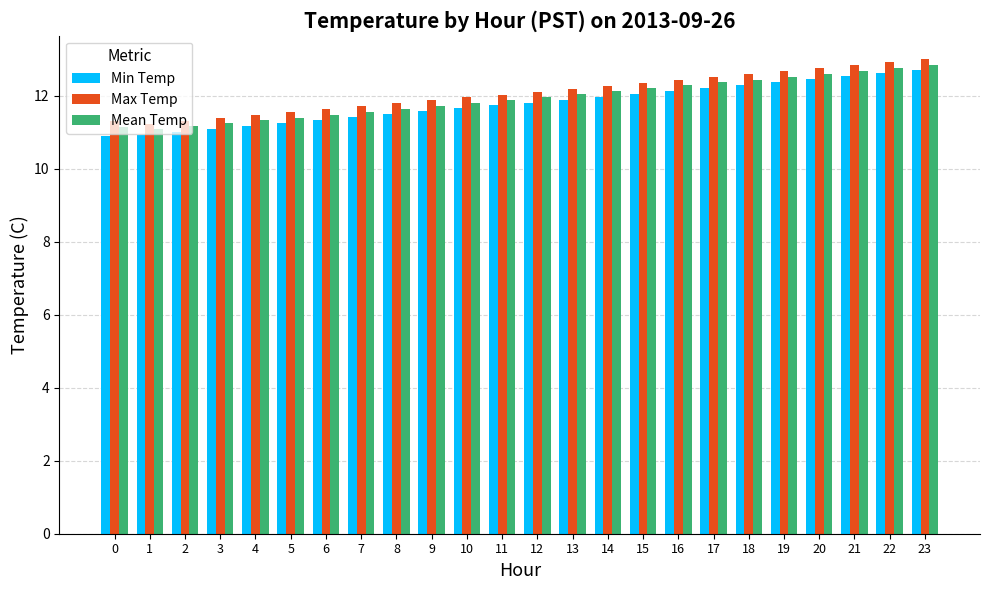

How many distinct data groups are displayed?

3